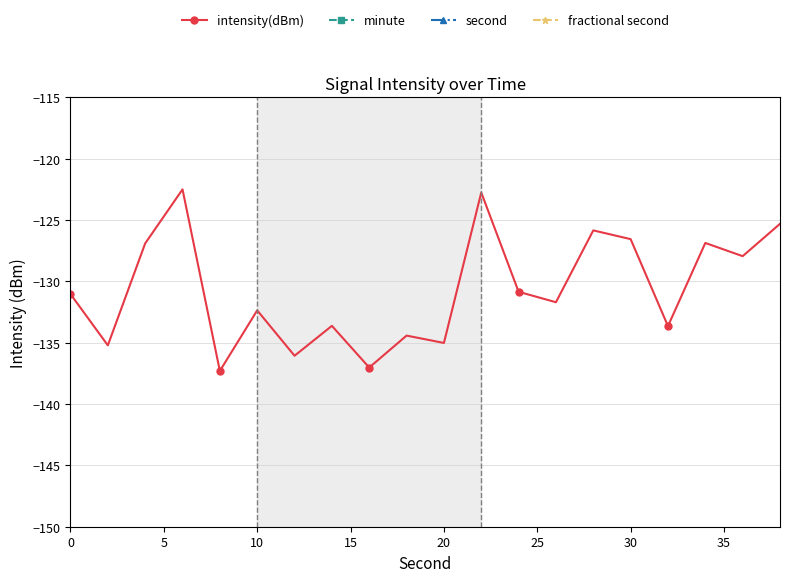

What is the lowest value of the intensity(dBm) series?

-137.3